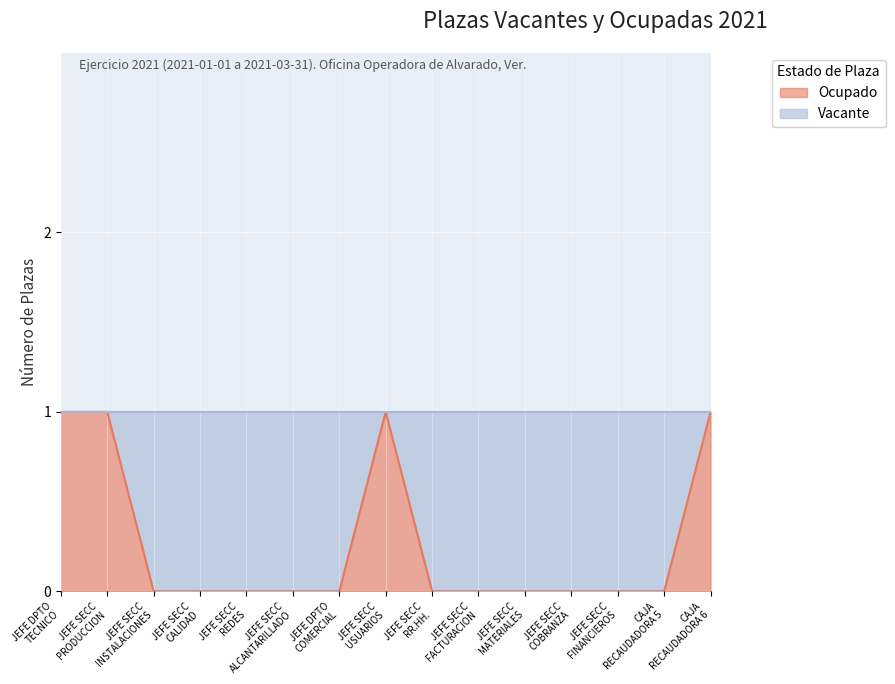

How many lines are shown in the chart?

1